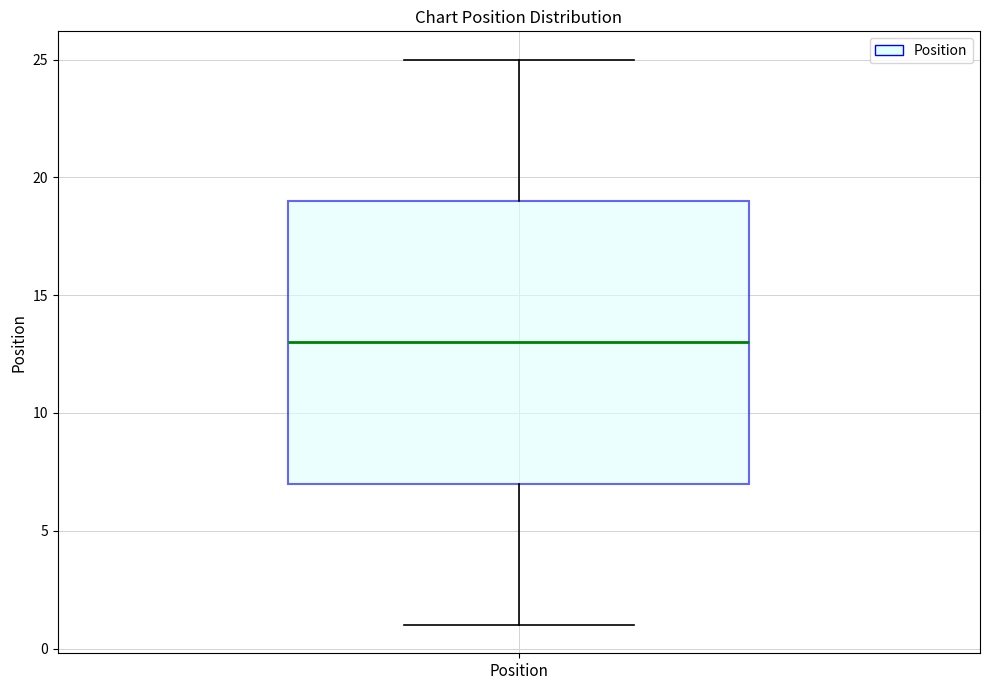

Transcribe this box plot: give where the median line is, the range the box spans, and where the two whiskers end, as read against the y-axis. The values are not printed on the chart, so give them approximately, as read against the axis.

median 13, box 7 to 19, whiskers 1 to 25